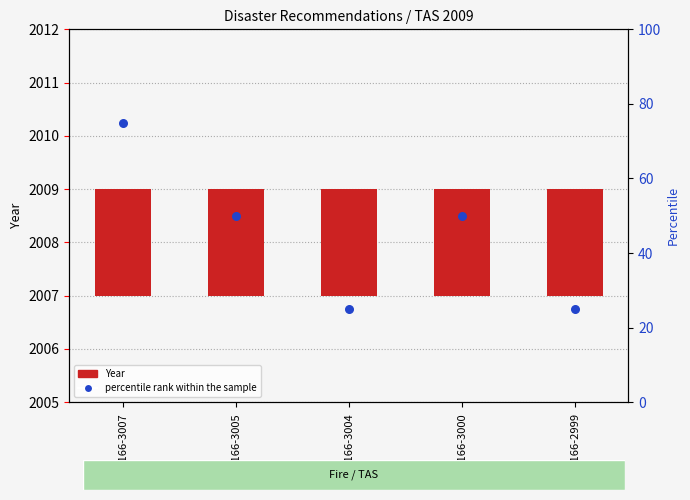

Approximately how many times larger is the value at REC166-3004 compared to REC166-3005?

0.5